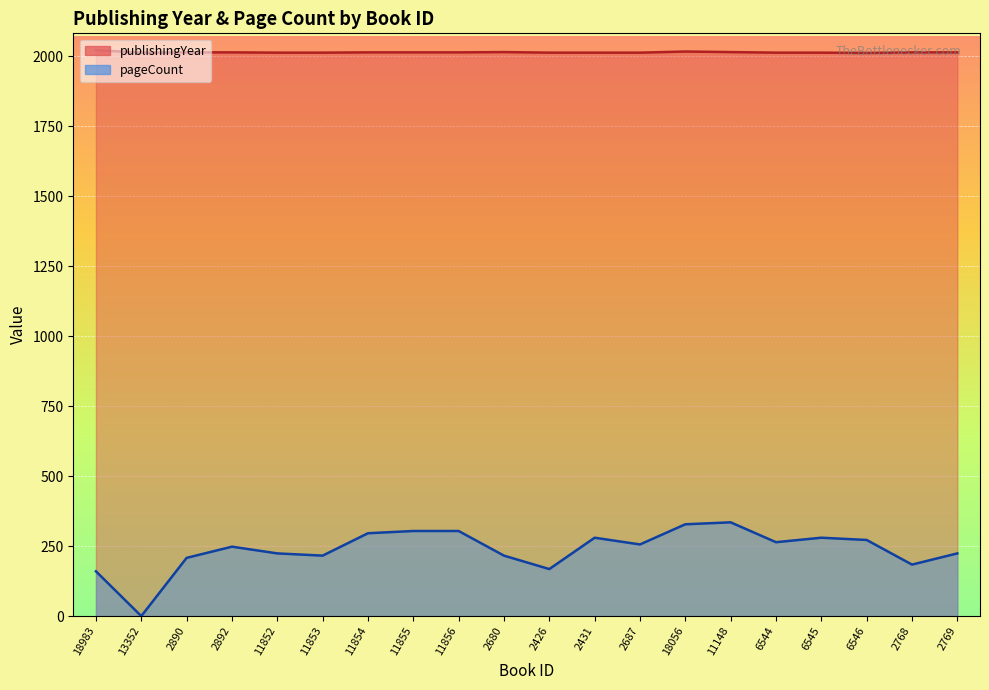

What are all the series names shown in the legend?

publishingYear, pageCount